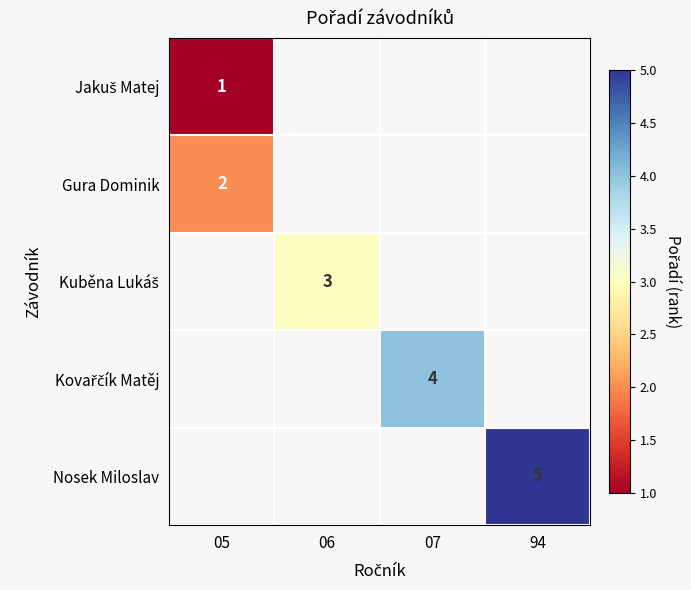

How many positive values does the Nosek Miloslav series have?

1